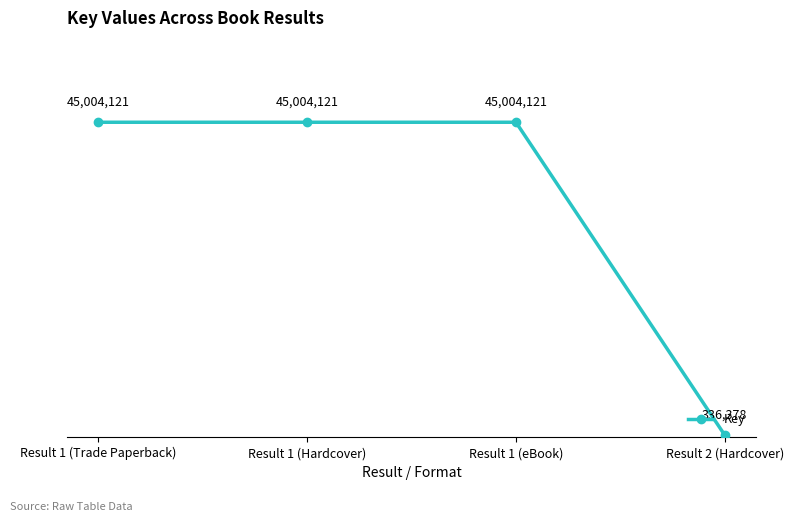

Reading right to left, list all the values displayed in this chart.

336378	45004121	45004121	45004121